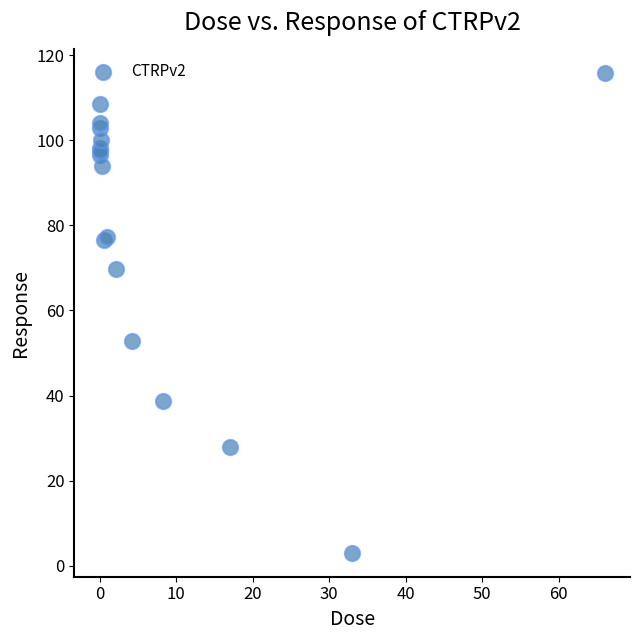

What Y value in the scatter plot is closest to 59?

52.8